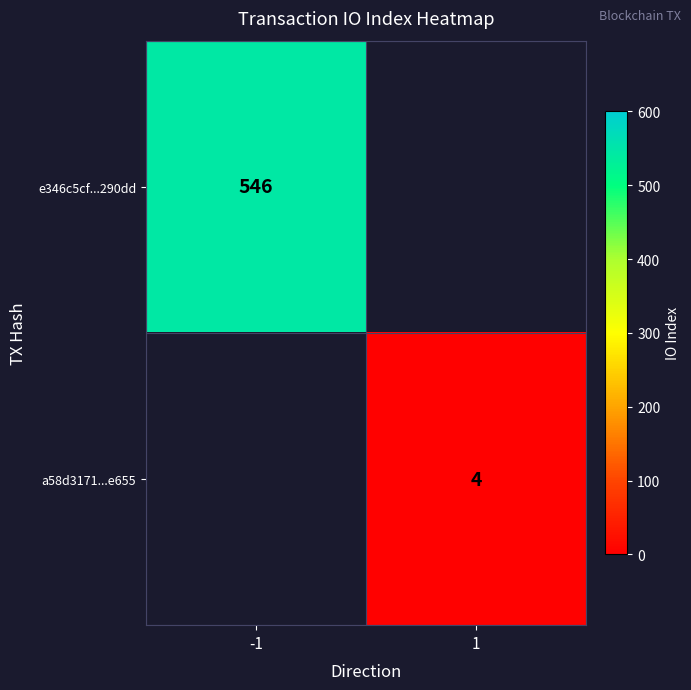

How many distinct data groups are displayed?

2